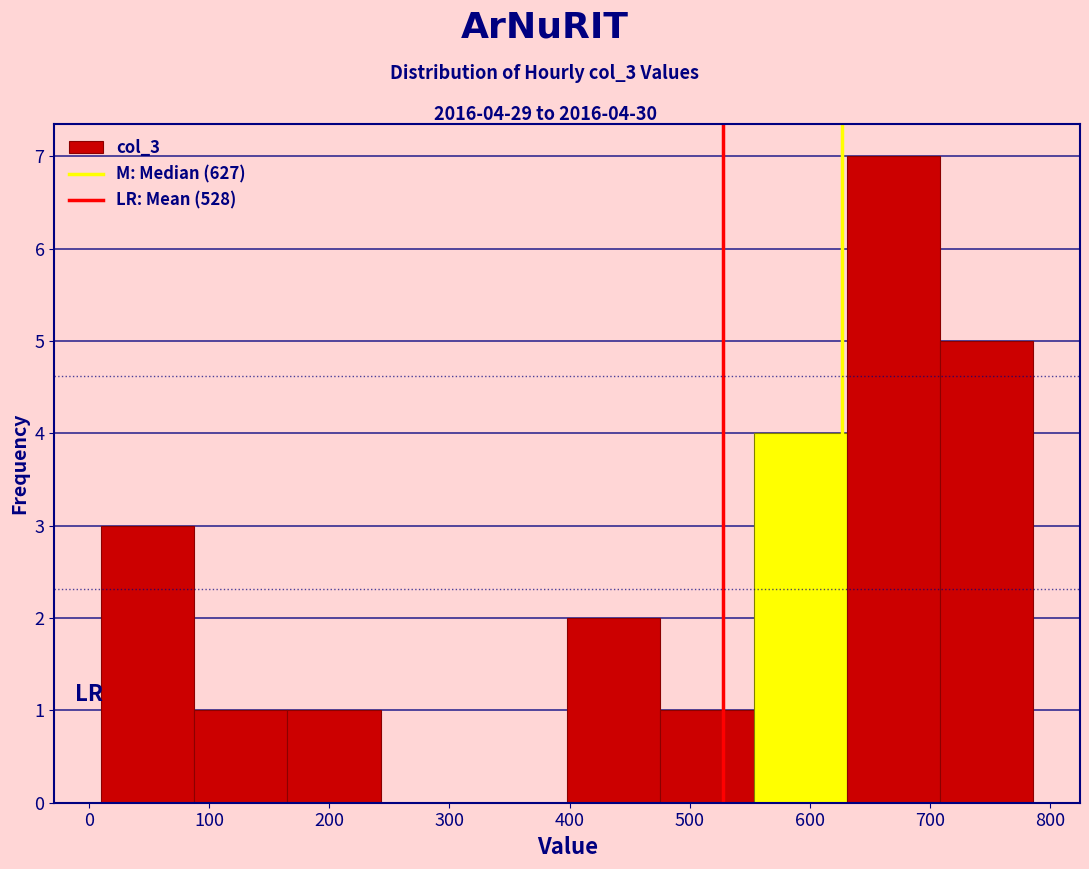

Which range on the x-axis has the tallest bar?

630 to 710